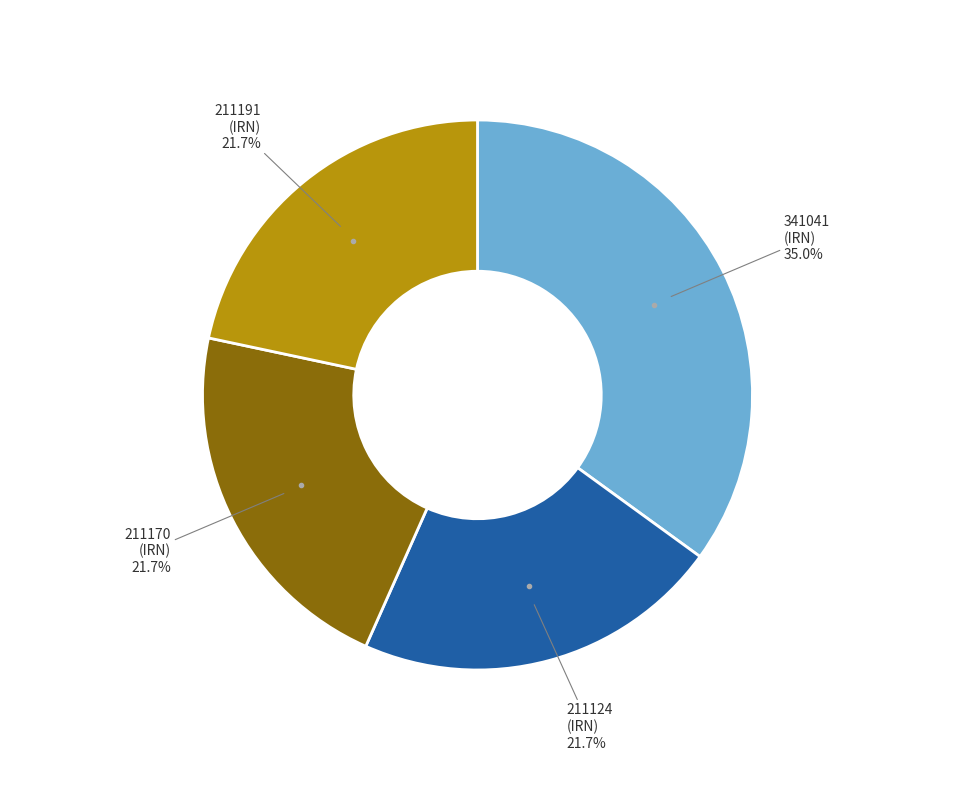

To the nearest percent, what is the difference between the largest and smallest slice percentages?

13%